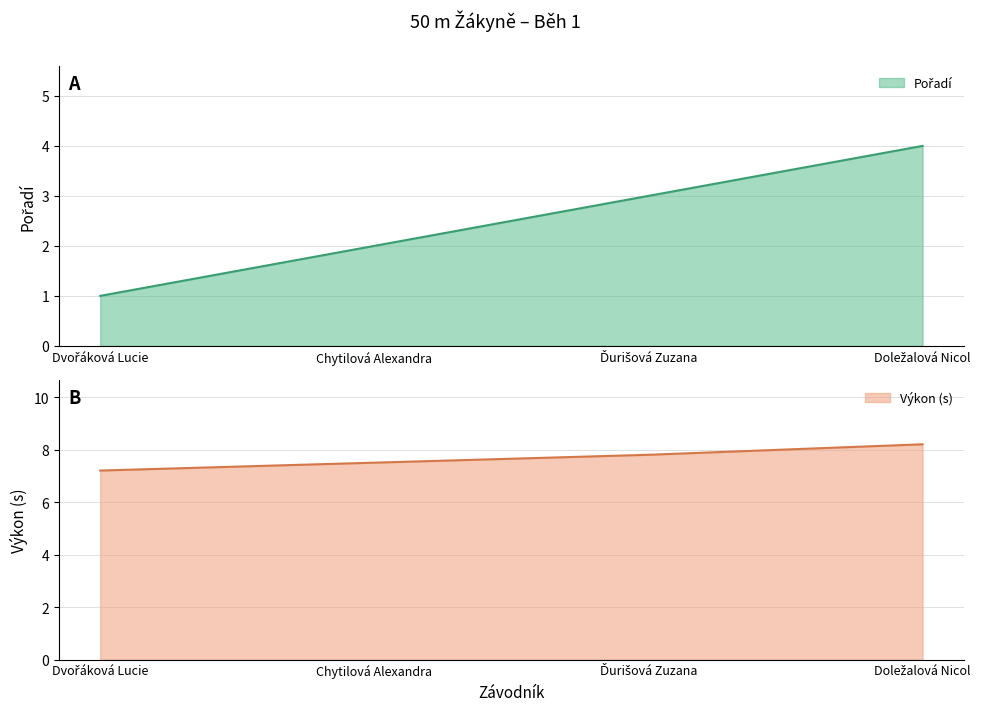

What position from the right is Chytilová Alexandra?

3